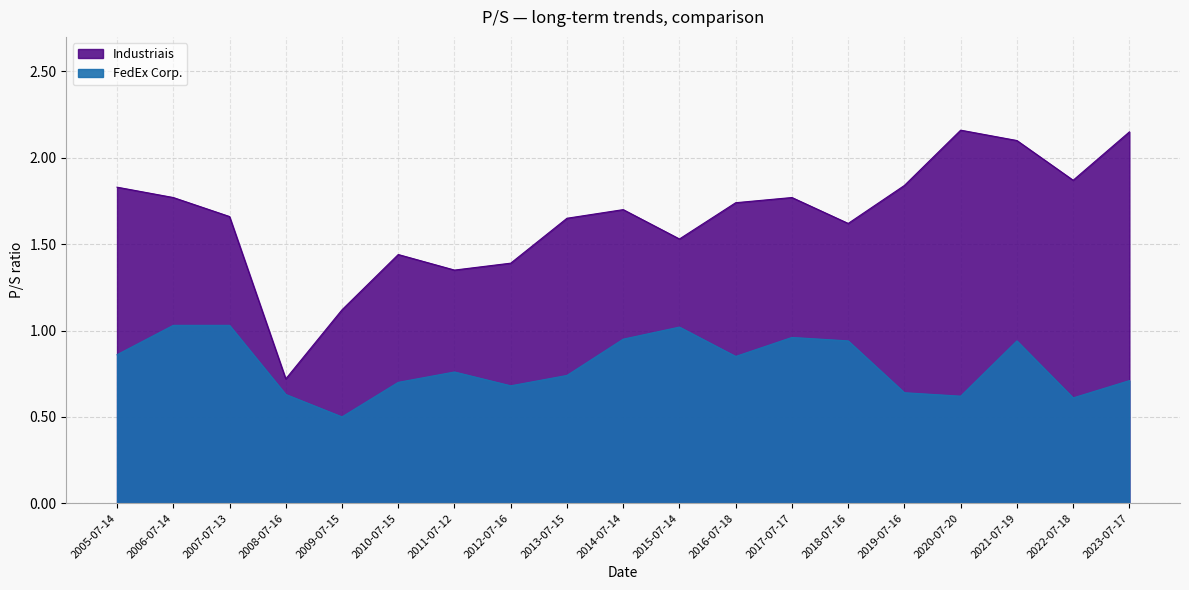

At which category does Industriais reach its first local peak?

2010-07-15